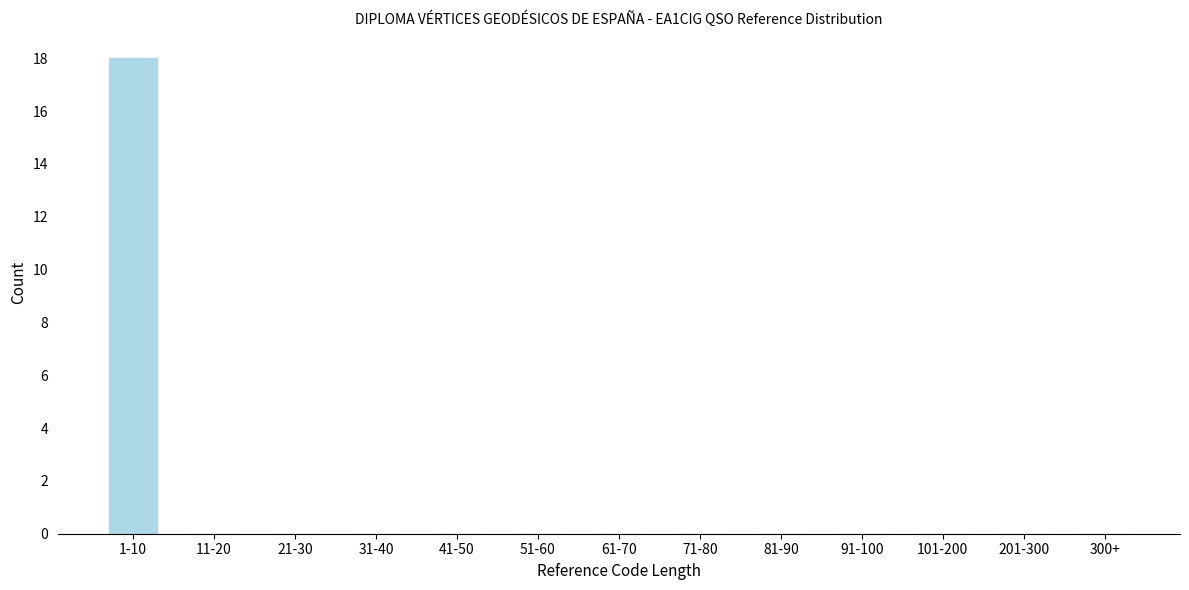

Reading right to left, extract all data points from this chart.

300+=0	201-300=0	101-200=0	91-100=0	81-90=0	71-80=0	61-70=0	51-60=0	41-50=0	31-40=0	21-30=0	11-20=0	1-10=18